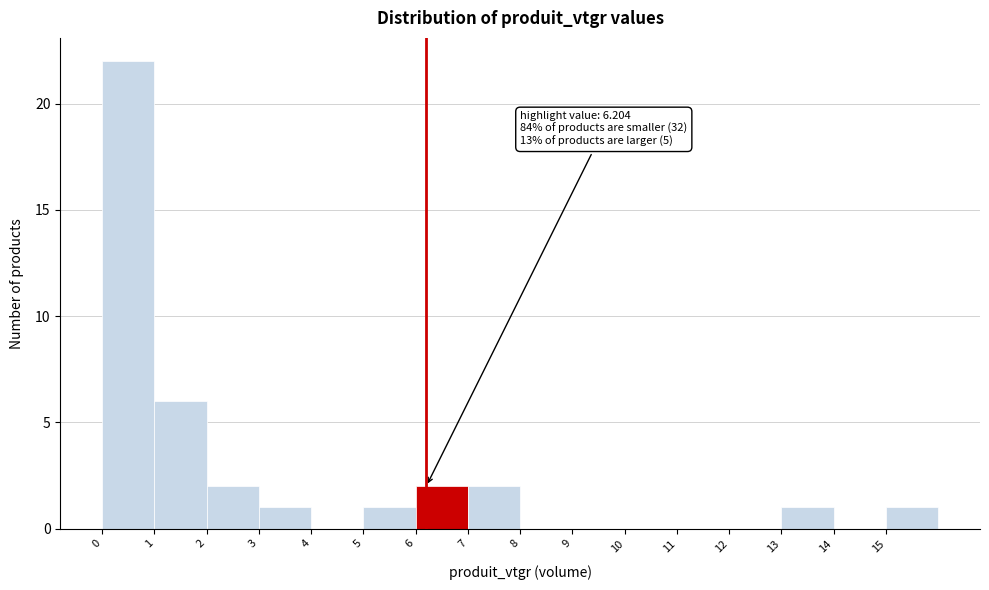

Over which range of the x-axis is the bar tallest?

0 to 1